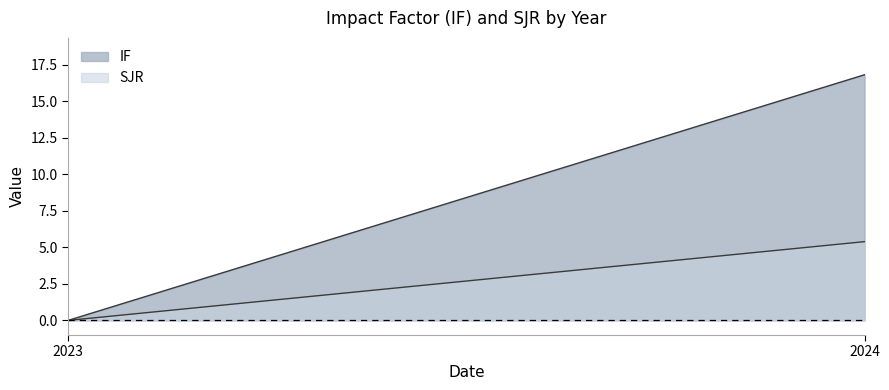

What is the approximate value of IF at 2024?

16.8